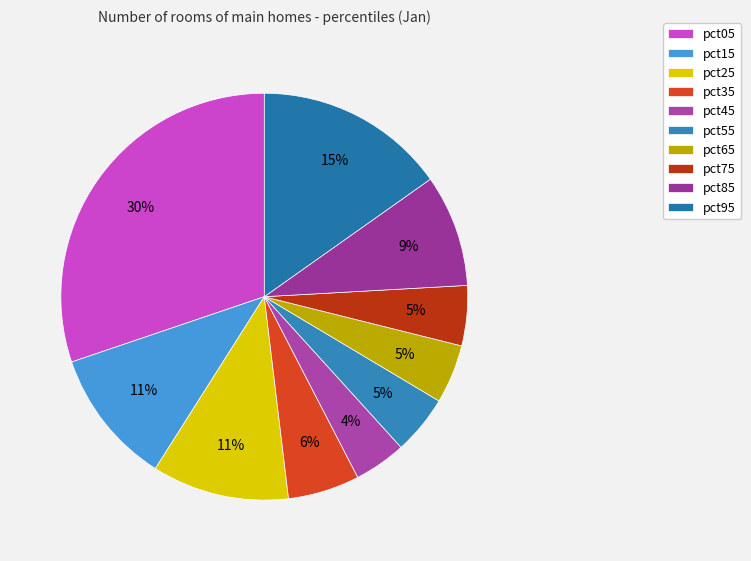

Which slice is the largest?

pct05